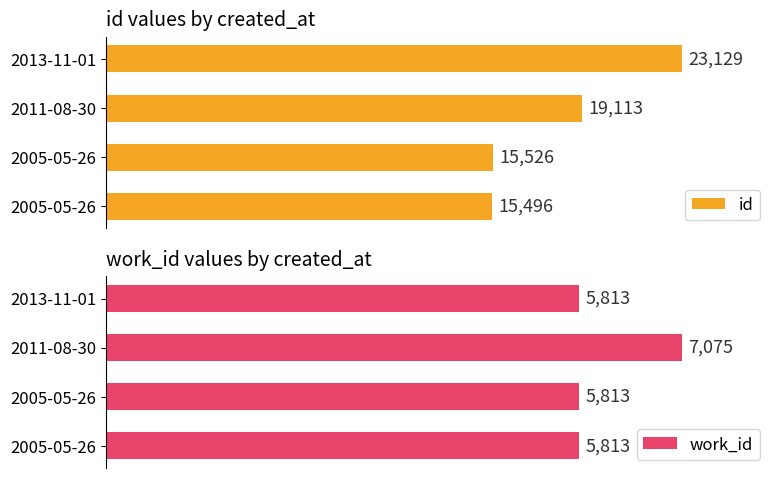

Reading right to left, transcribe all the data shown in this chart.

id: 23129	19113	15526	15496
work_id: 5813	7075	5813	5813